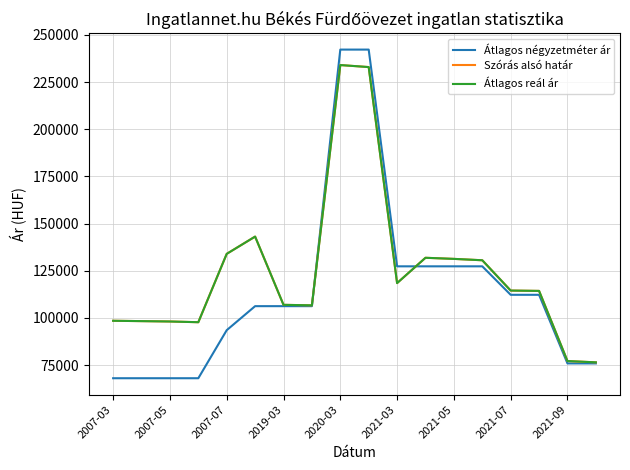

Does the chart display data point markers on the line(s)?

No